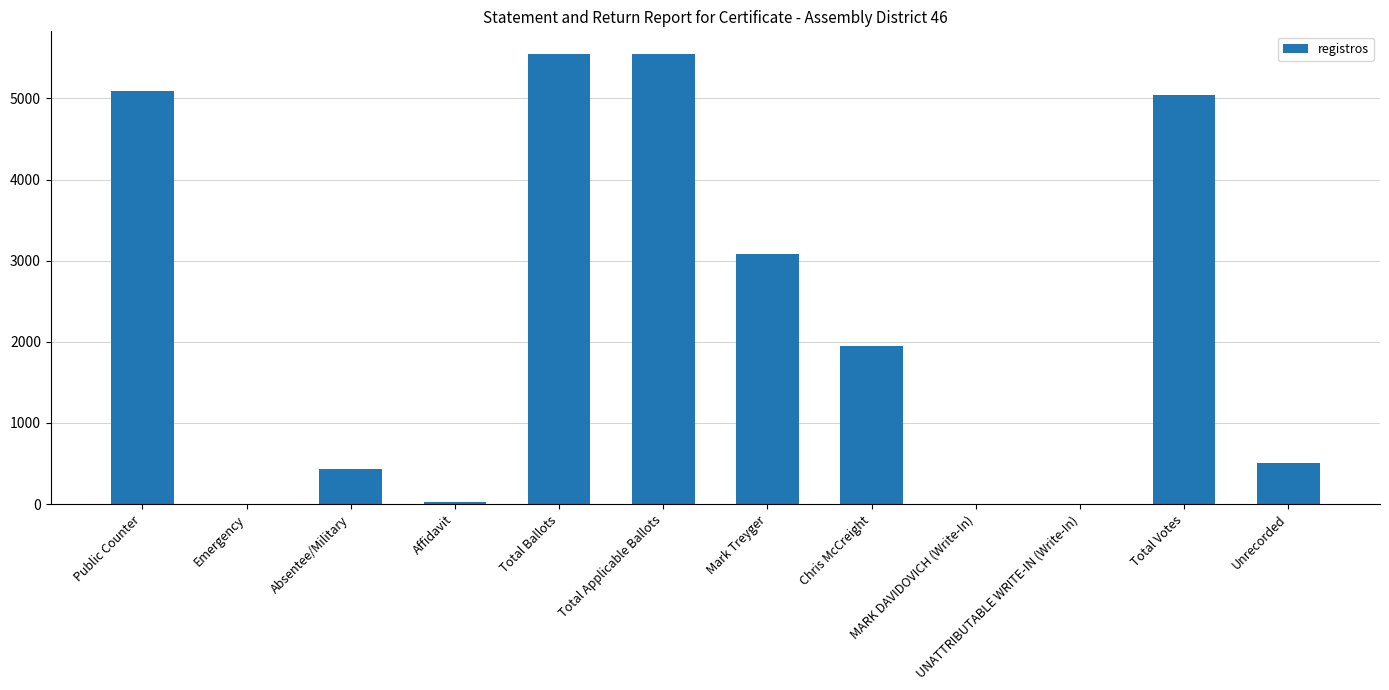

What is the change in value from Emergency to Unrecorded?

+506